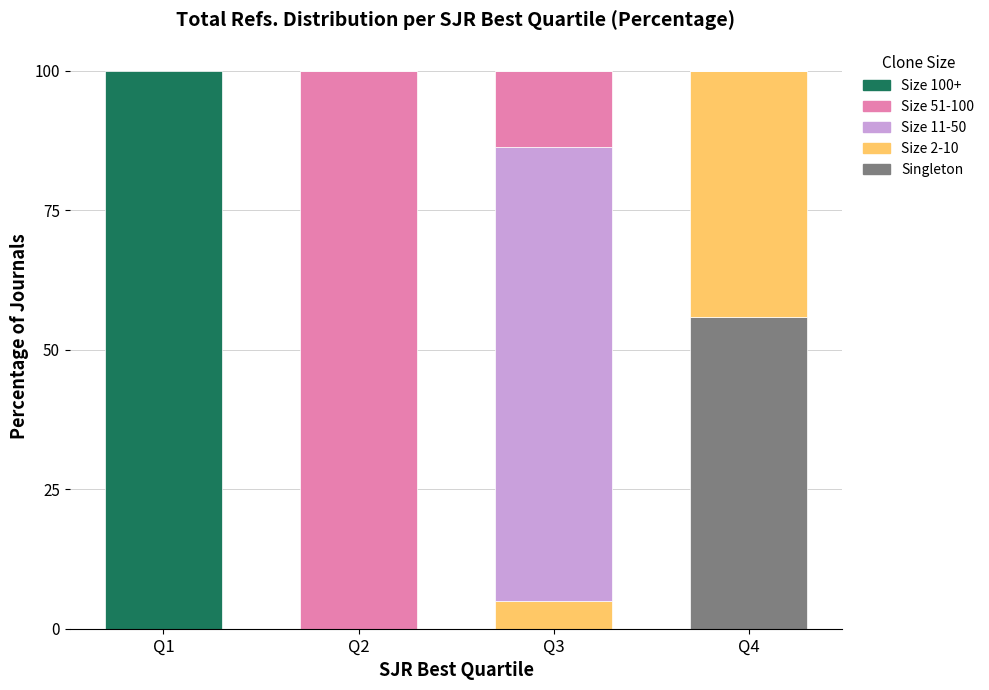

At which label does Singleton reach its peak?

Q4